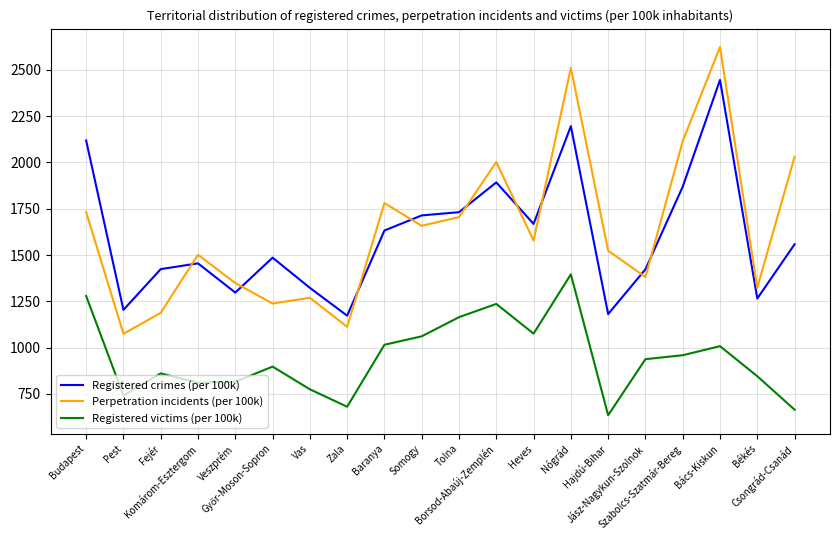

What is the difference between the maximum and minimum values in the Registered victims (per 100k) series?

761.1